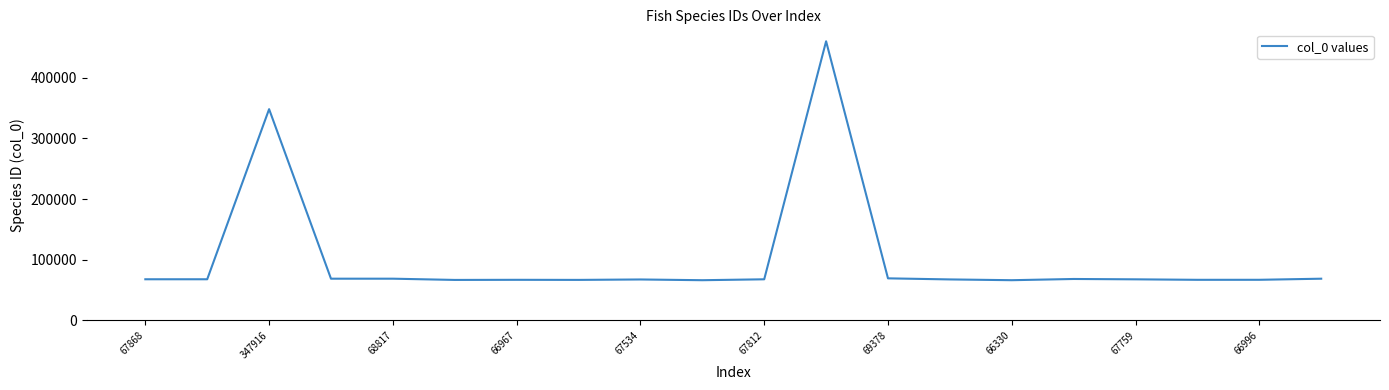

What is the difference between the maximum and minimum values?

393331